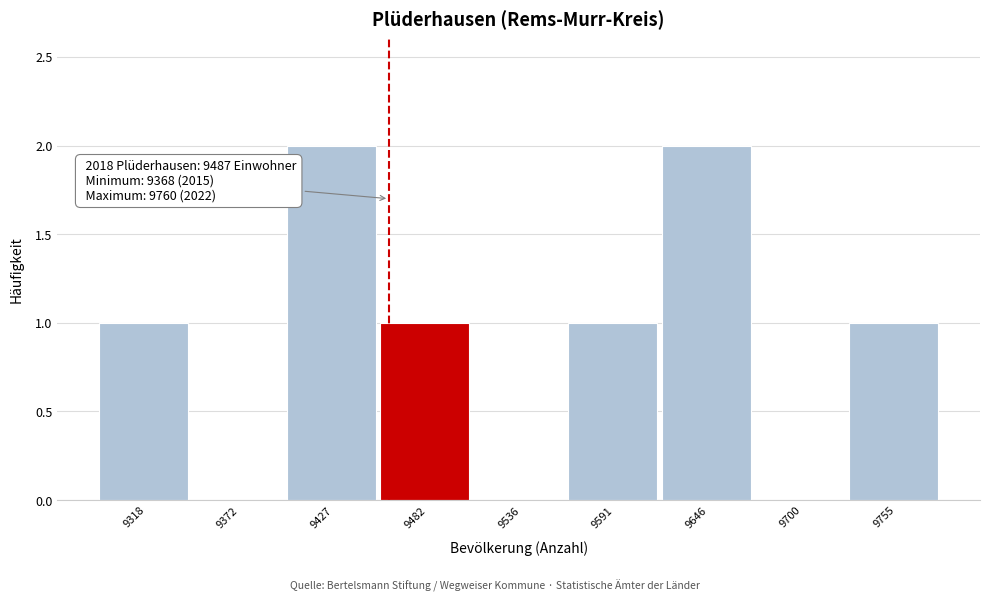

Reading right to left, transcribe all the data shown in this chart.

9755=1	9700=0	9646=2	9591=1	9536=0	9482=1	9427=2	9372=0	9318=1